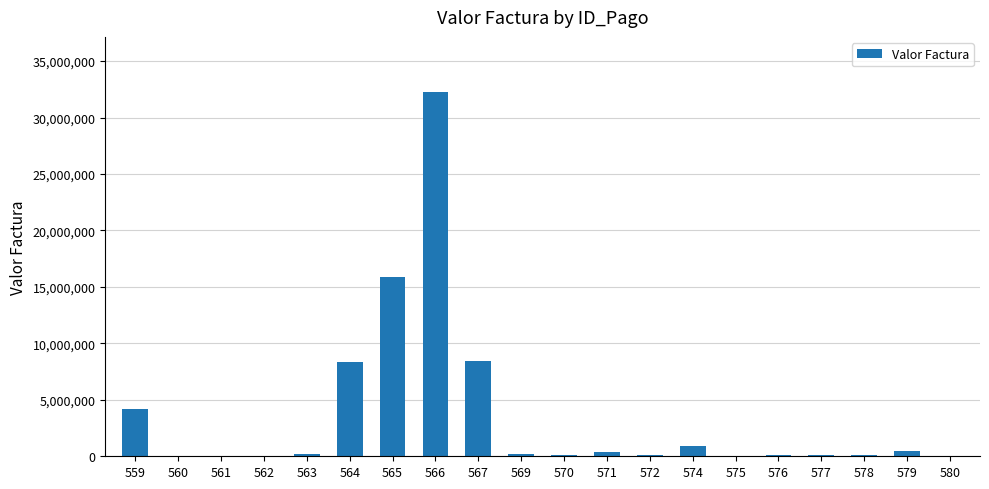

The value at 567 is 8465206. True or false?

True